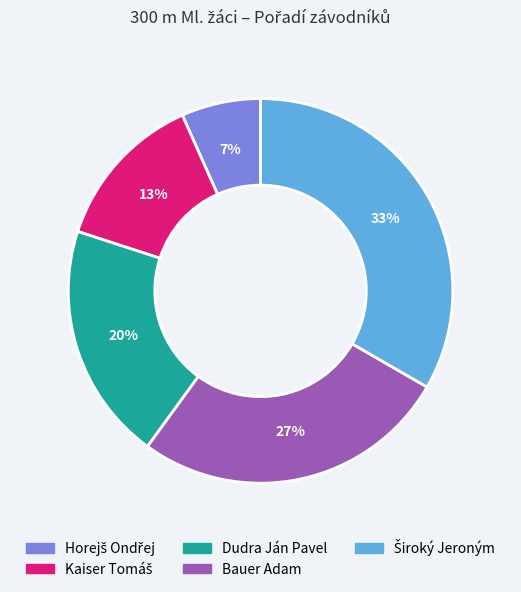

The Bauer Adam slice represents 15% of the pie. True or false?

False